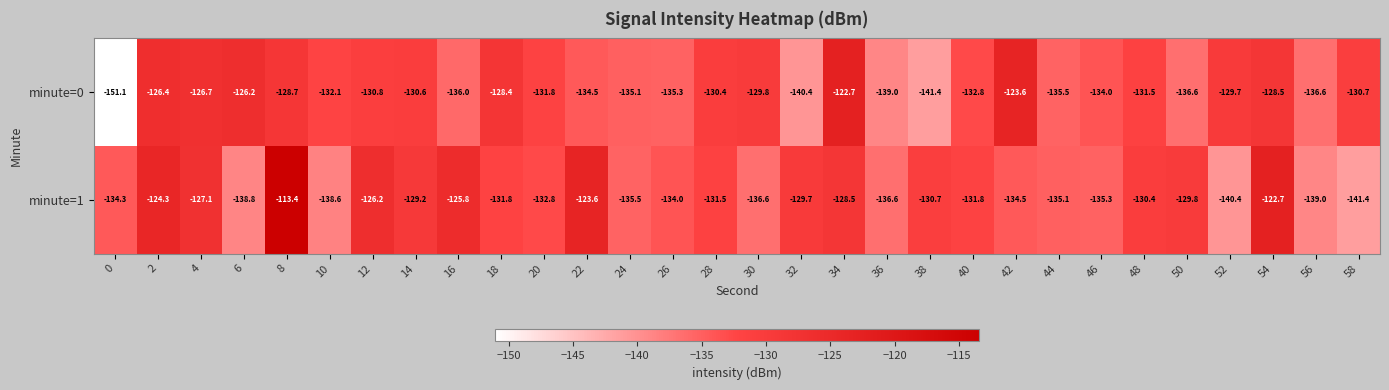

Which series has the largest total across all categories?

minute=1